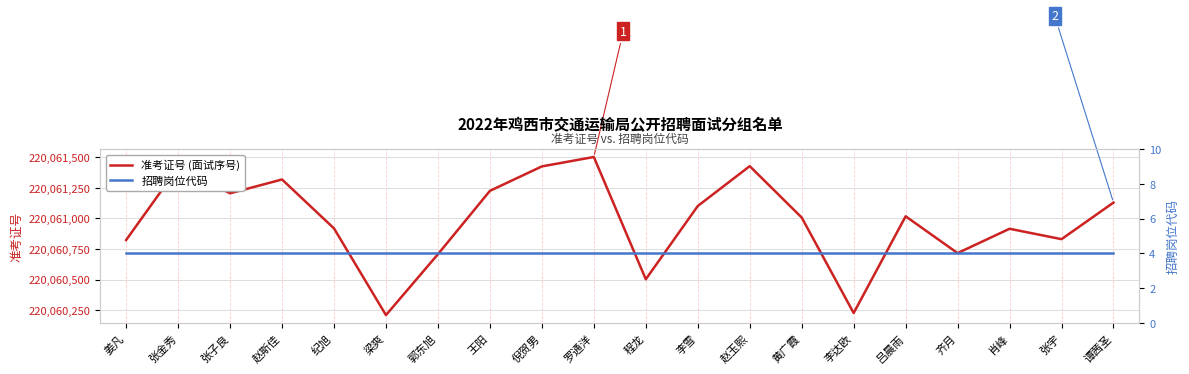

List the labels in order of 准考证号 (面试序号) value, smallest first.

梁爽, 李达欧, 程龙, 郭东旭, 齐月, 姜凡, 张宇, 肖峰, 纪旭, 黄广霞, 吕晨雨, 李雪, 谭茜圣, 张子良, 王阳, 赵斯佳, 张金秀, 倪贺男, 赵玉熙, 罗通洋